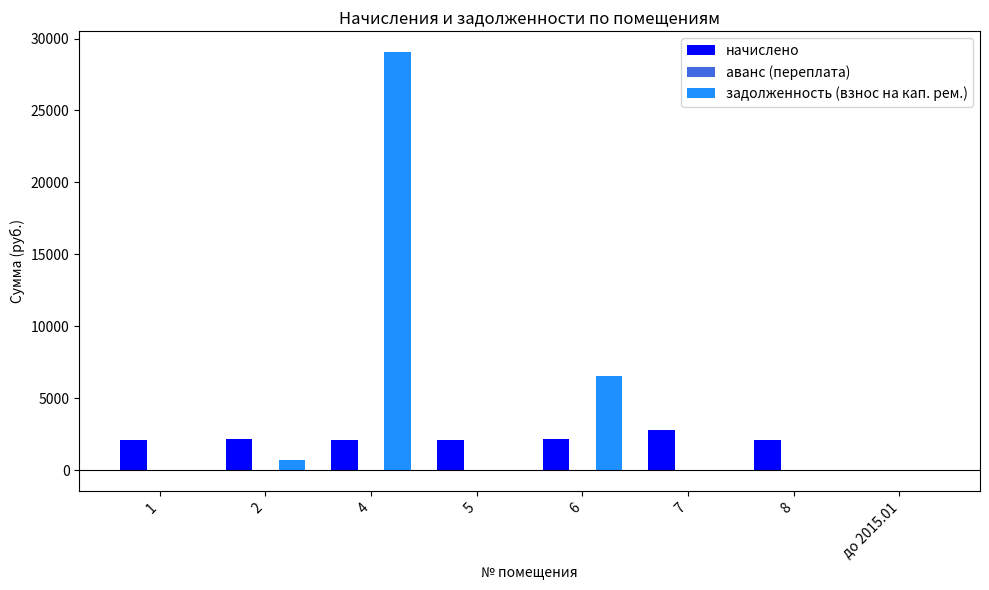

How many values in the задолженность (взнос на кап. рем.) series exceed 0?

3